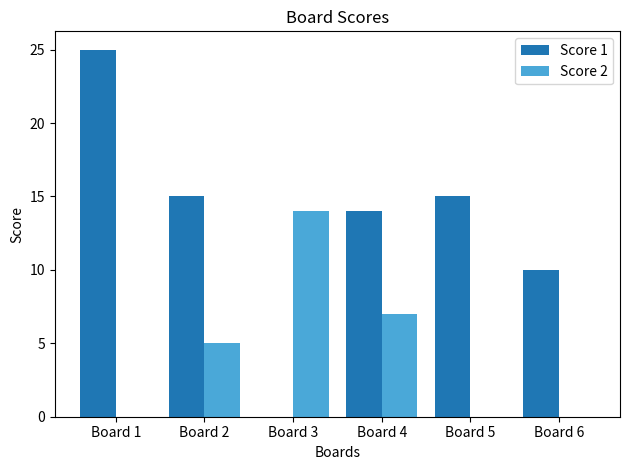

Does the chart contain stacked bars?

No